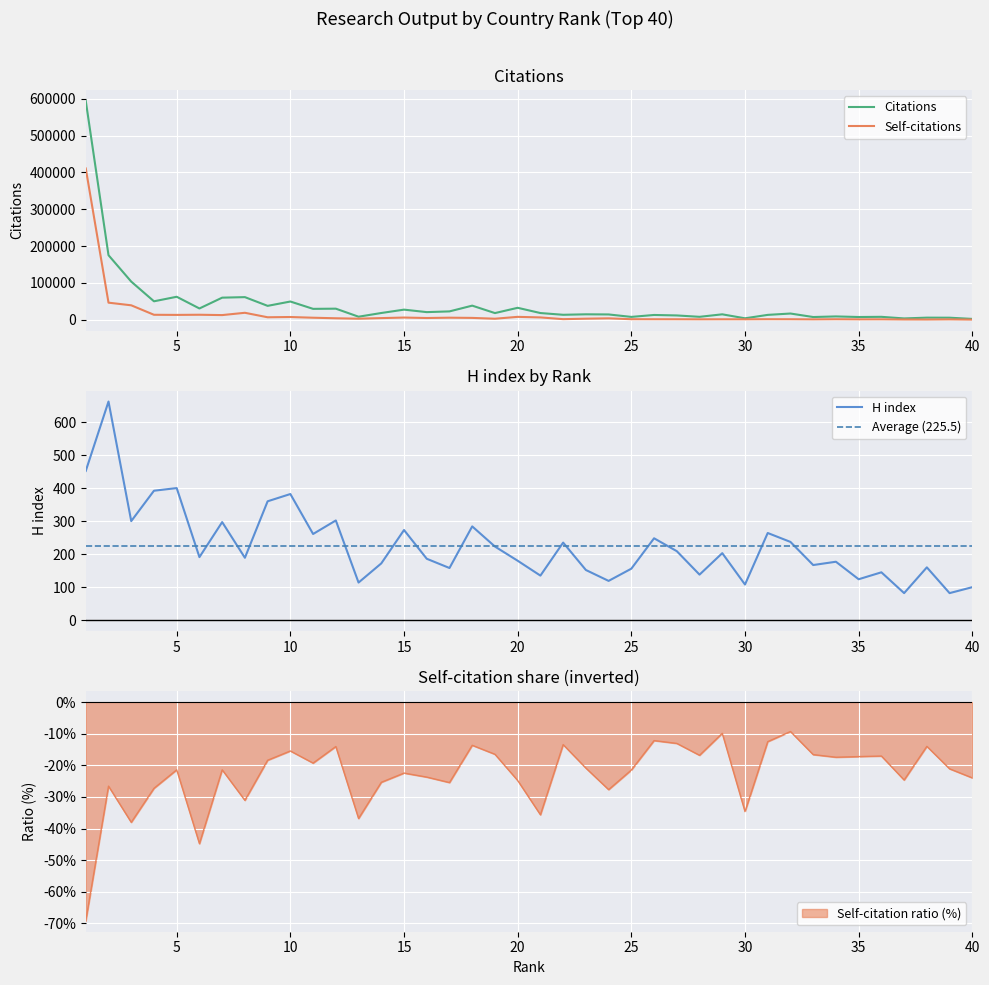

Reading left to right, transcribe all the data shown in this chart.

Citations: 1=593727	2=175320	3=103685	4=50283	5=62585	6=30832	7=60168	8=61598	9=37914	10=49690	11=29781	12=30291	13=8502	14=18550	15=27663	16=20922	17=22909	18=38511	19=18321	20=32643	21=18435	22=13697	23=14992	24=14629	25=7974	26=13209	27=11927	28=8197	29=14956	30=4163	31=13449	32=17116	33=7622	34=9245	35=7681	36=8154	37=3820	38=5934	39=5780	40=2504
Self-citations: 1=410568	2=46583	3=39414	4=13704	5=13397	6=13802	7=12879	8=19132	9=6967	10=7676	11=5742	12=4253	13=3129	14=4703	15=6208	16=4960	17=5828	18=5256	19=3022	20=8091	21=6567	22=1840	23=3127	24=4048	25=1712	26=1607	27=1557	28=1378	29=1475	30=1441	31=1681	32=1591	33=1265	34=1611	35=1323	36=1390	37=941	38=830	39=1219	40=600
H index: 1=452	2=662	3=300	4=392	5=400	6=191	7=297	8=189	9=360	10=382	11=261	12=302	13=114	14=172	15=273	16=186	17=158	18=284	19=223	20=180	21=135	22=235	23=152	24=119	25=156	26=248	27=209	28=138	29=203	30=108	31=264	32=237	33=167	34=177	35=124	36=145	37=82	38=160	39=82	40=100